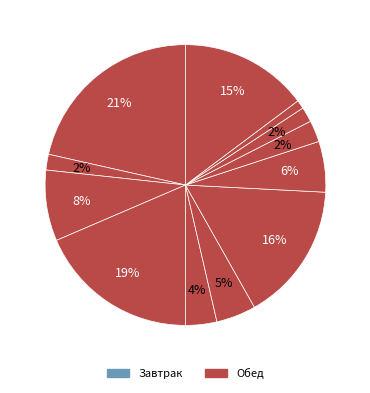

Is there any slice that represents more than half of the pie?

No